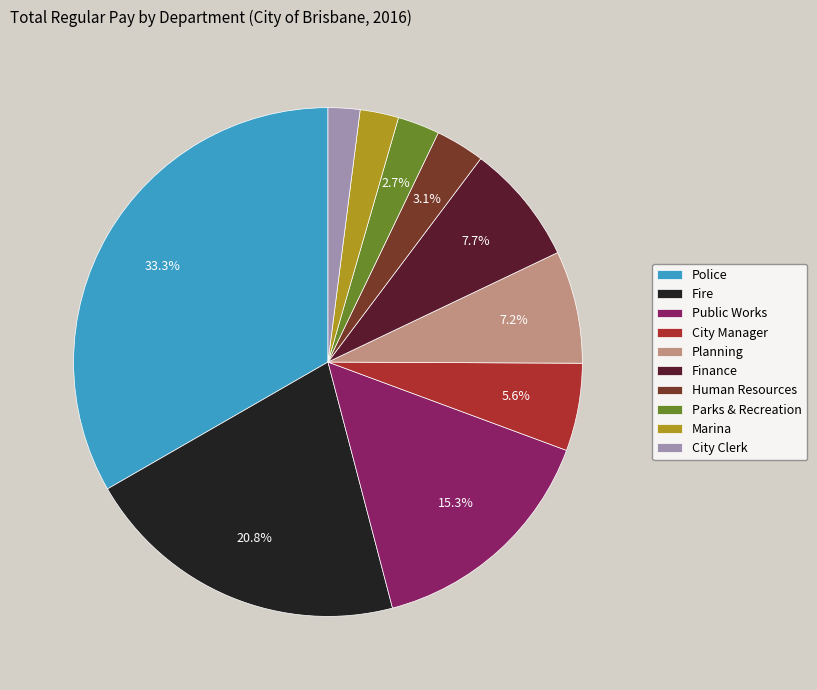

Approximately how many times larger is the value at City Manager compared to Finance?

0.7